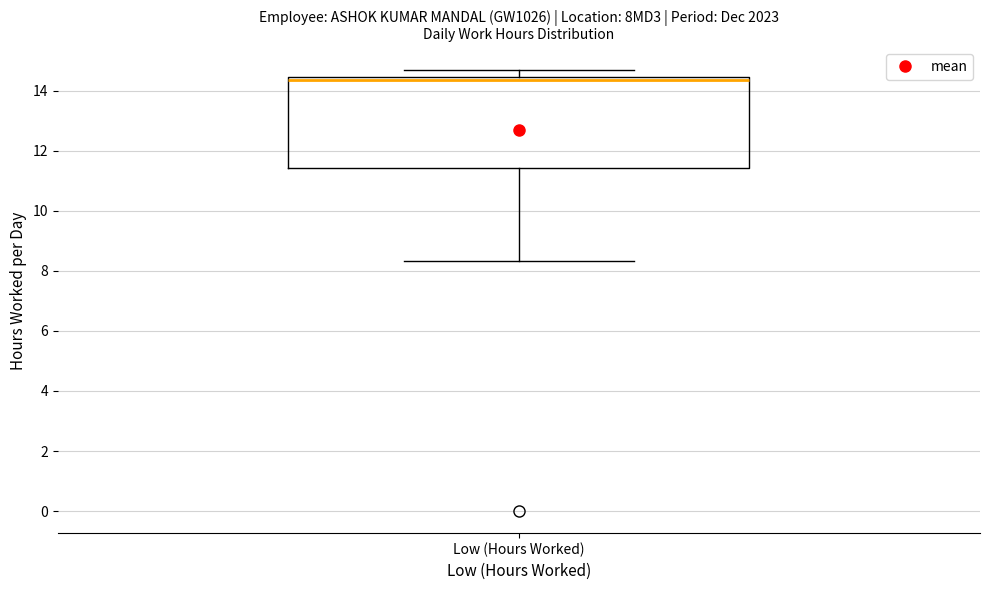

Transcribe this box plot: give where the median line is, the range the box spans, and where the two whiskers end, as read against the y-axis. The values are not printed on the chart, so give them approximately, as read against the axis.

median 14.4 (just below the box's upper edge), box 11.4 to 14.4, whiskers 8.4 to 14.8